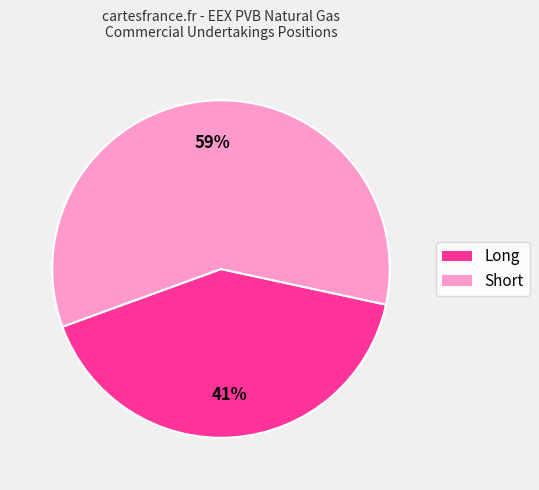

Does any single category account for the majority?

Yes